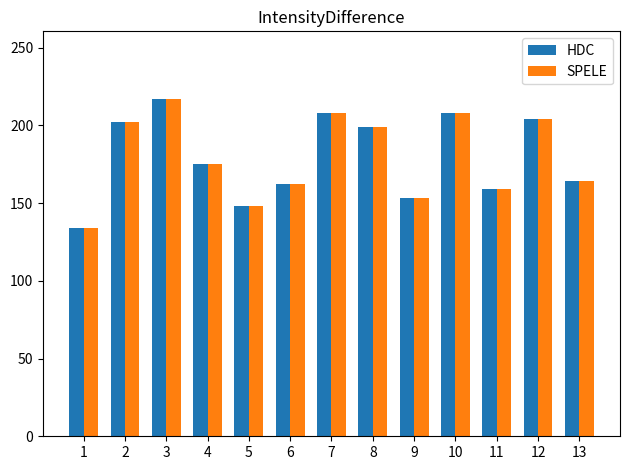

Is the value of SPELE at 1 greater than the value of HDC at 4?

No